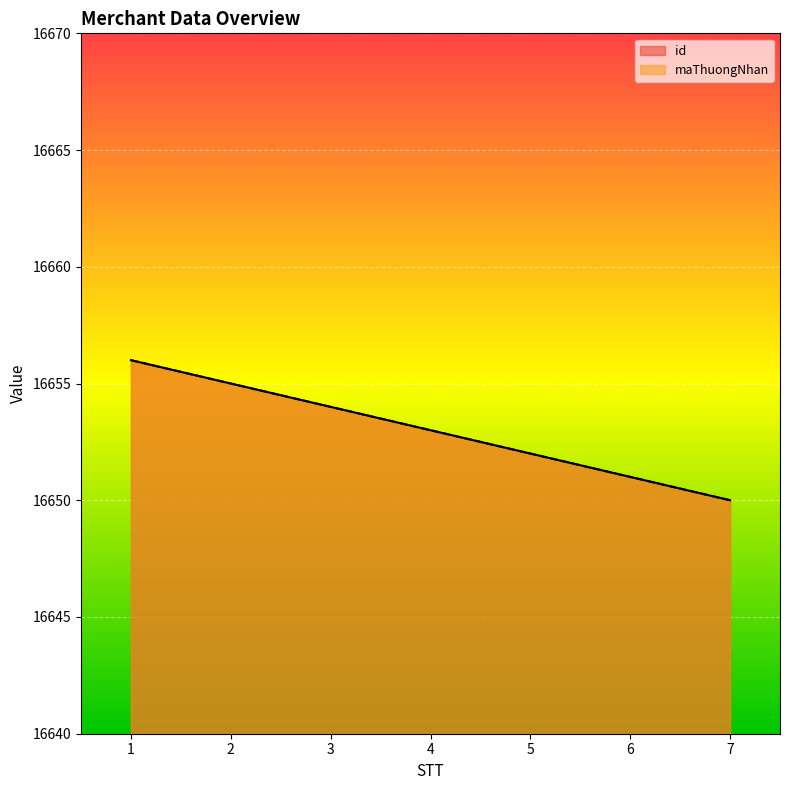

Read the id value at 1.

16656